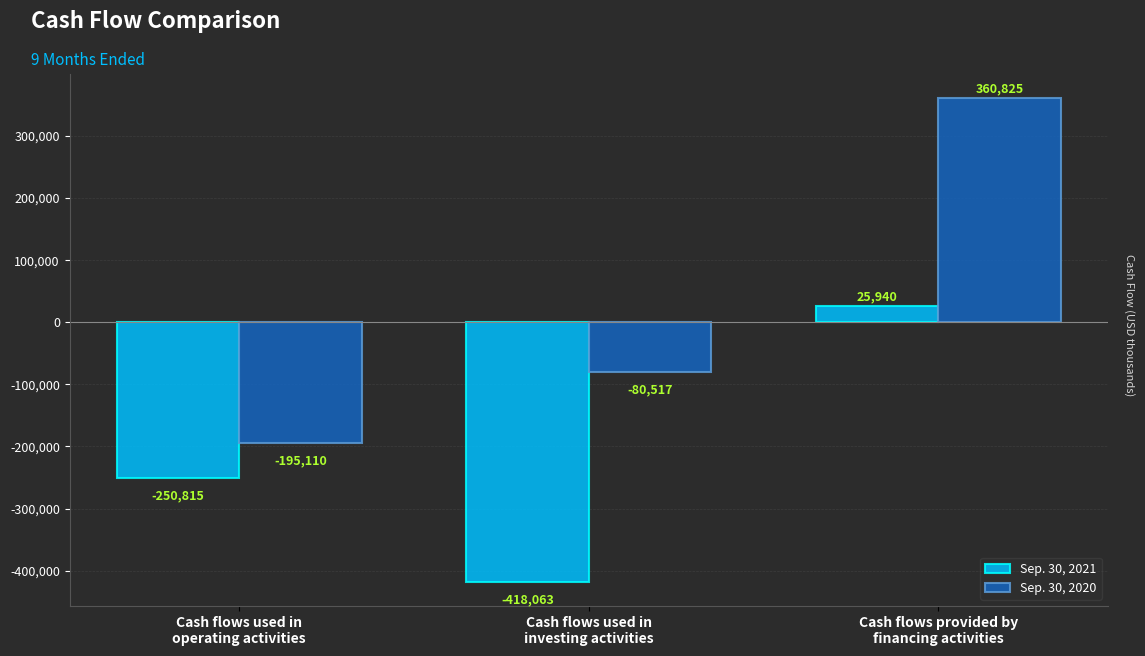

How many groups of bars are there?

3